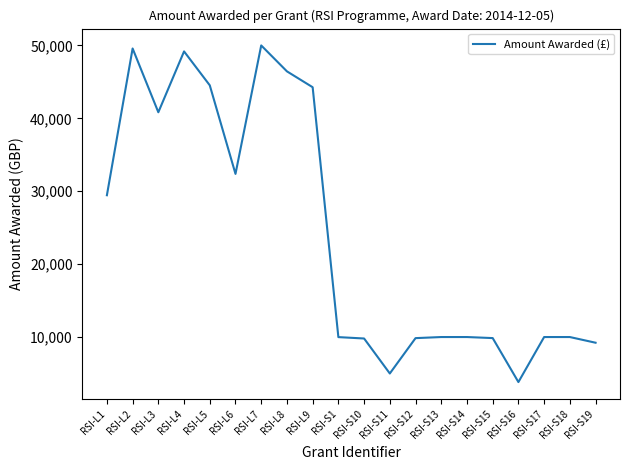

At which label does the data first exceed 10000?

RSI-L1